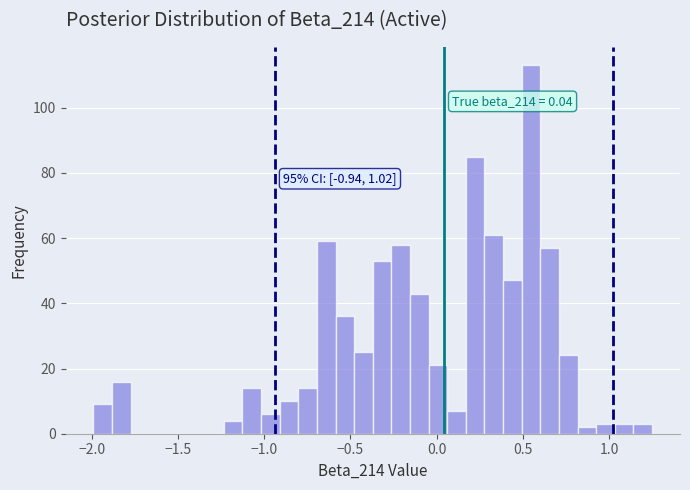

Around what value on the x-axis is the tallest bar? Give the approximate position of its centre, as read against the axis.

0.55